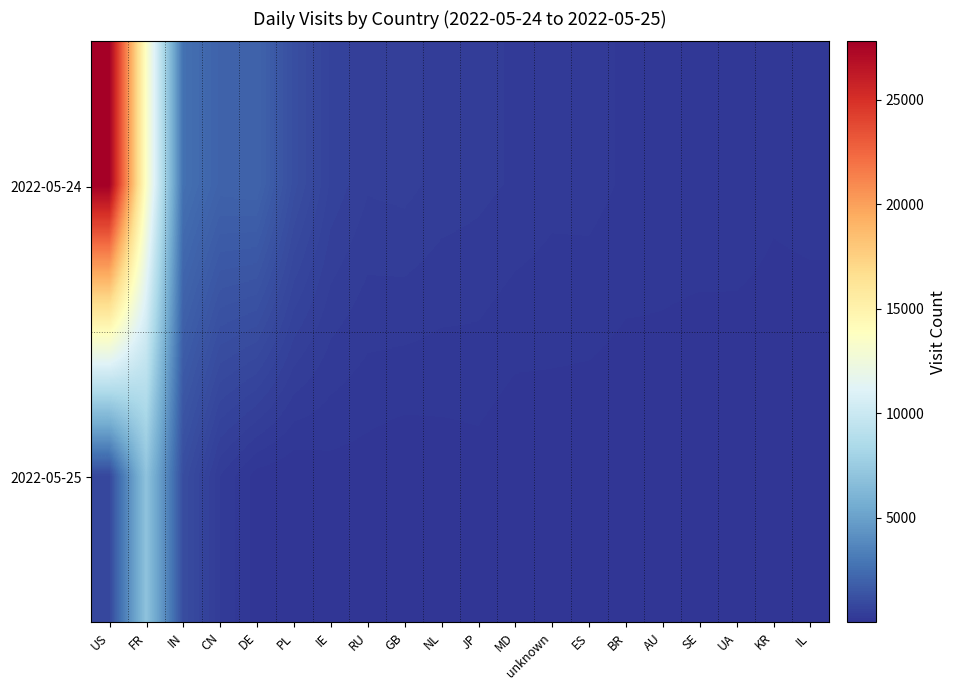

Reading right to left, what are all the values shown in this chart?

2022-05-24: IL=144	KR=128	UA=170	SE=170	AU=168	BR=200	ES=263	unknown=257	MD=311	JP=361	NL=393	GB=473	RU=451	IE=630	PL=1141	DE=2062	CN=2025	IN=2655	FR=13565	US=27781
2022-05-25: IL=11	KR=28	UA=5	SE=6	AU=33	BR=4	ES=10	unknown=24	MD=1	JP=58	NL=38	GB=13	RU=50	IE=61	PL=11	DE=61	CN=327	IN=1085	FR=6964	US=814